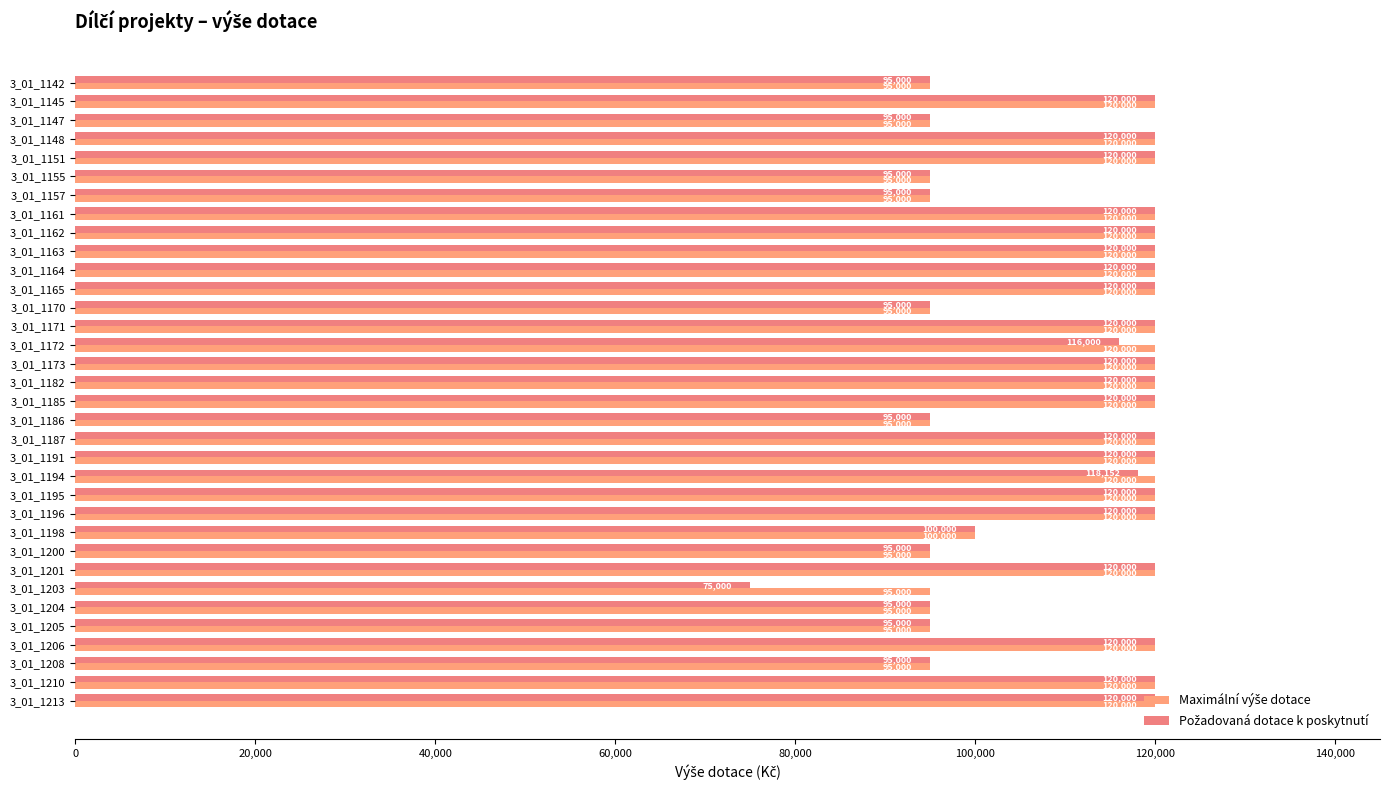

What is the difference between the second highest and minimum values in the Požadovaná dotace k poskytnutí series?

45000.0